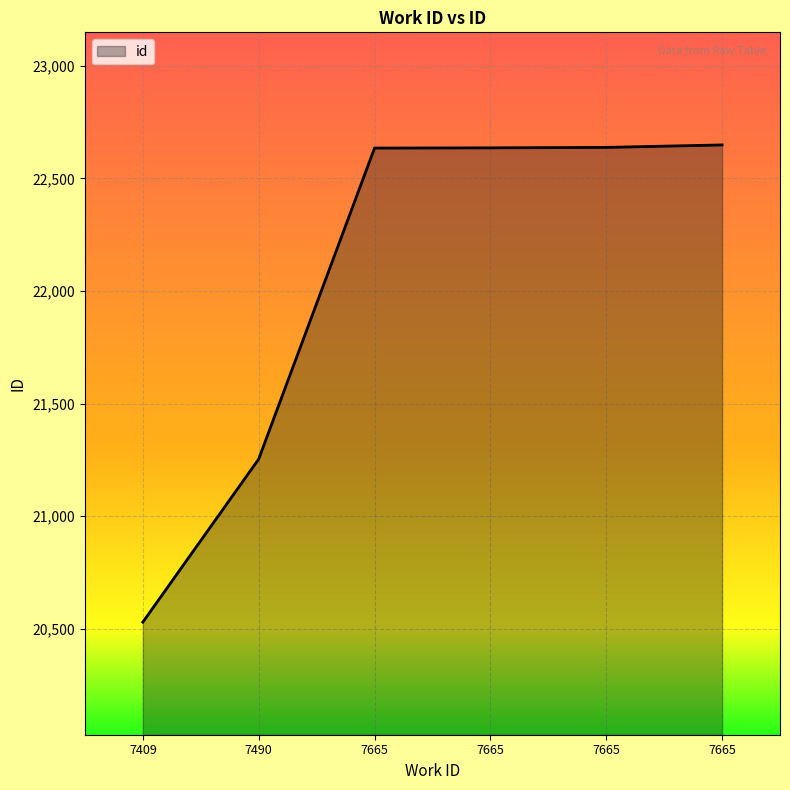

Reading left to right, transcribe all the data shown in this chart.

20530	21254	22635	22636	22638	22649